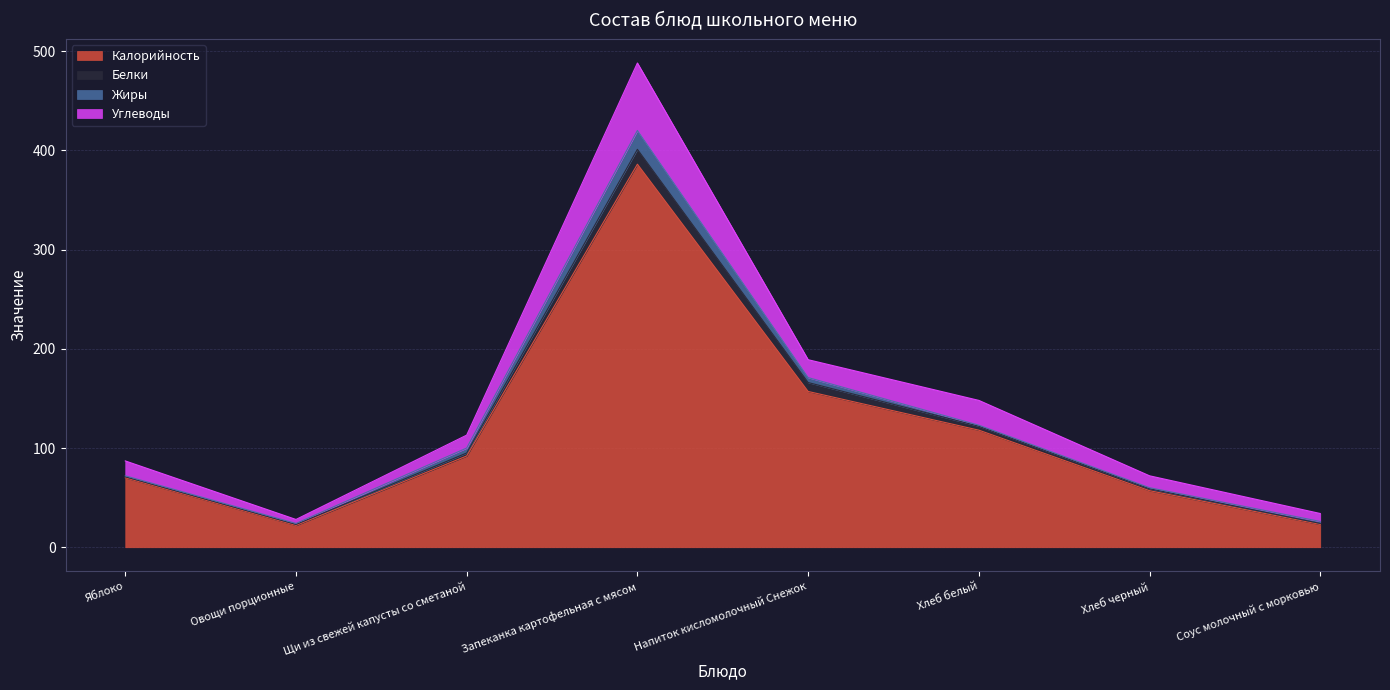

What is the total value across all series at Яблоко?

87